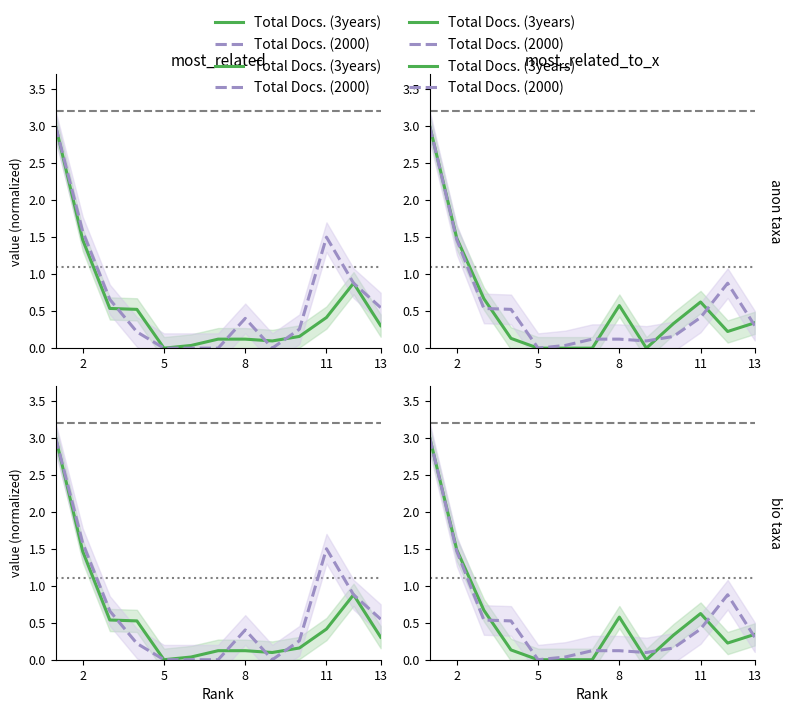

Which series has the widest spread of values?

Total Docs. (3years)